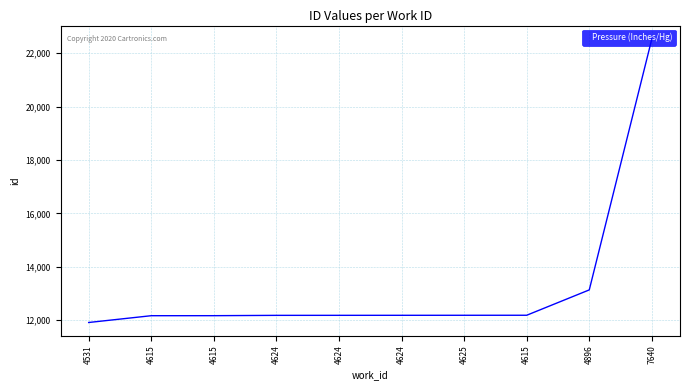

True or false: the data has more than 0 interior local peaks.

False